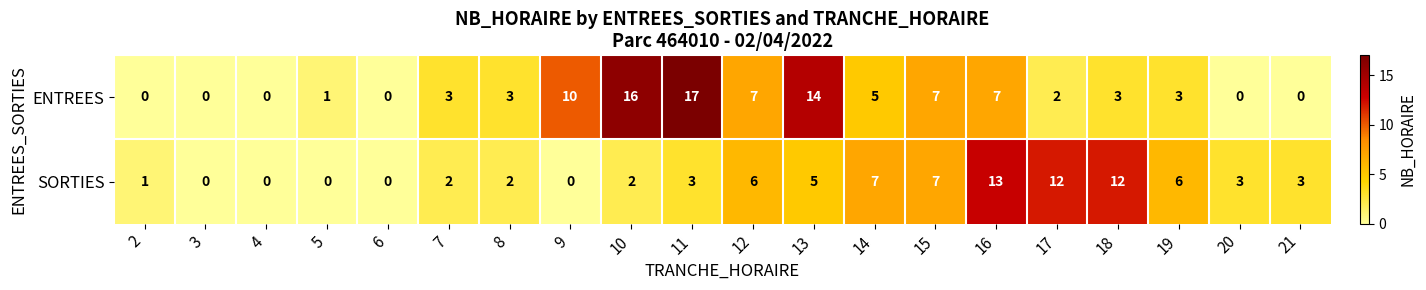

Rank the series by their average value, from highest to lowest.

ENTREES, SORTIES